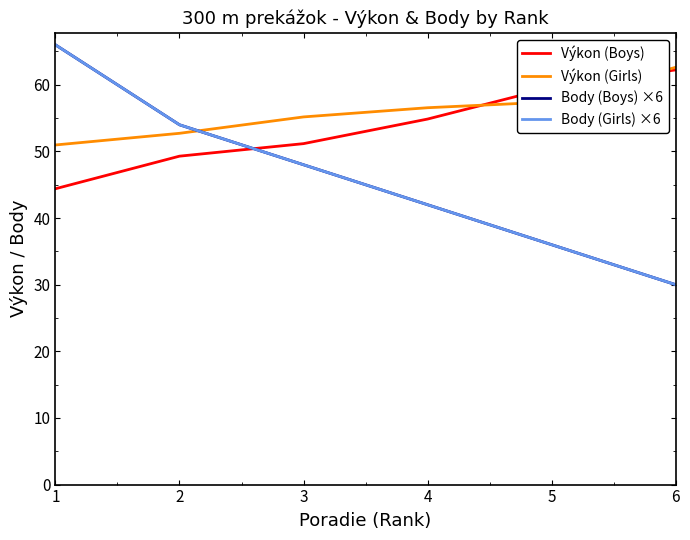

What is the difference between the maximum and minimum values in the Body (Boys) ×6 series?

36.0